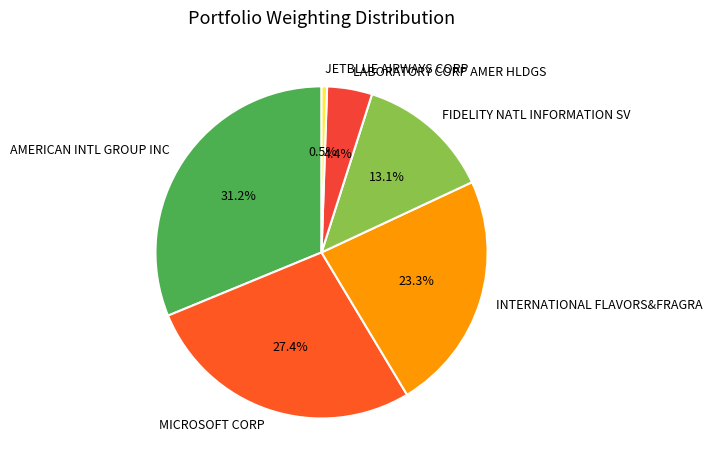

Between LABORATORY CORP AMER HLDGS and JETBLUE AIRWAYS CORP, which is larger?

LABORATORY CORP AMER HLDGS